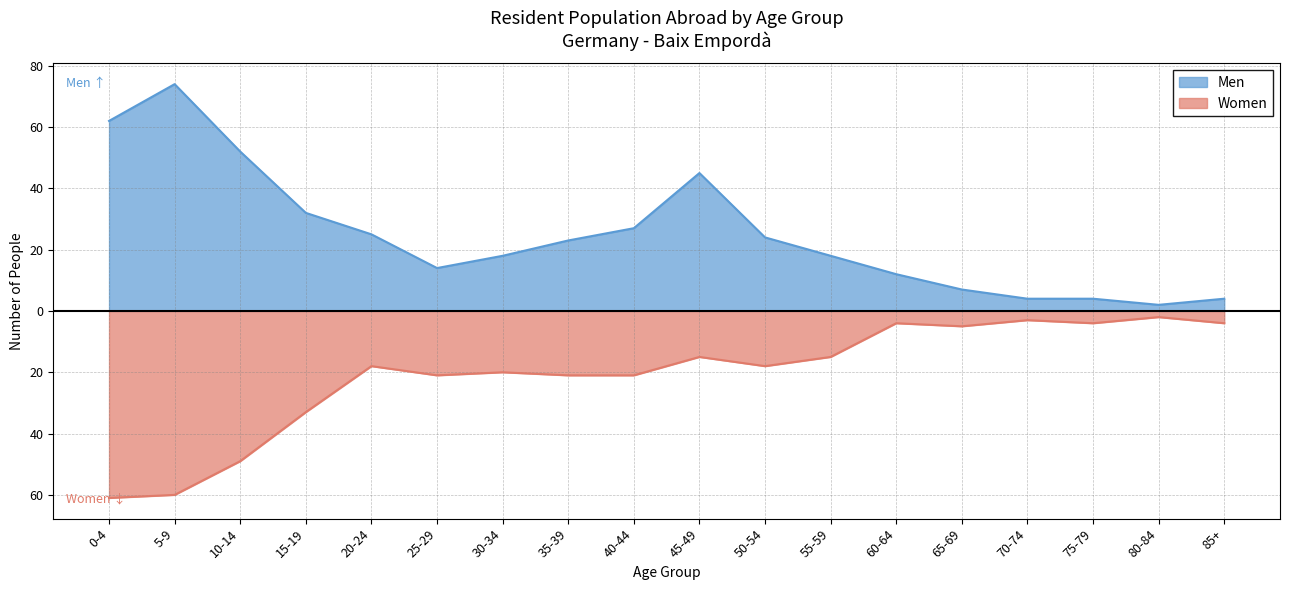

What is the spread (max minus min) of values at 45-49?

60